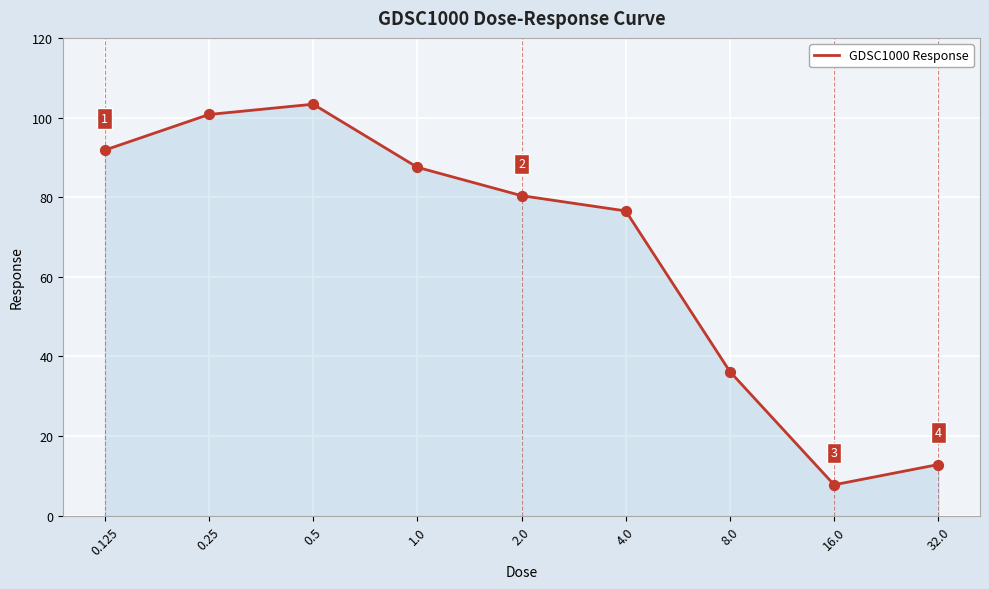

What is the greatest value displayed?

103.3